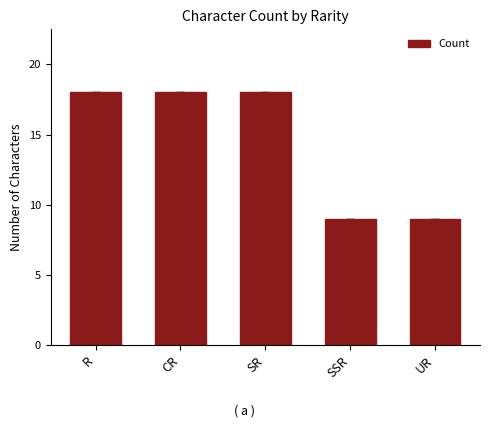

Reading left to right, list all the values displayed in this chart.

R=18	CR=18	SR=18	SSR=9	UR=9